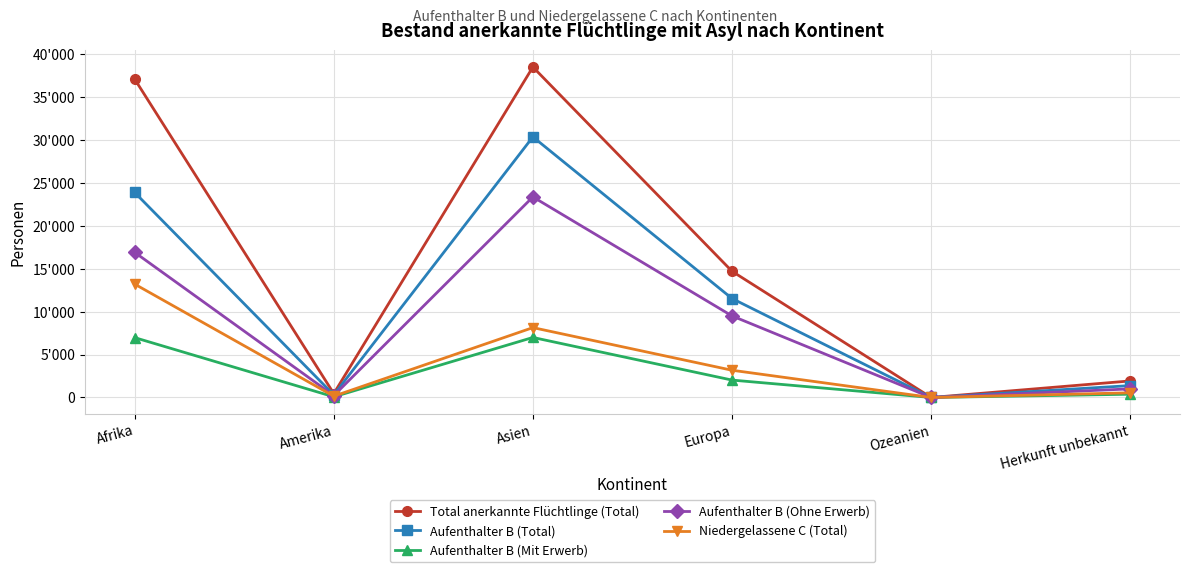

What are all the series names shown in the legend?

Total anerkannte Flüchtlinge (Total), Aufenthalter B (Total), Aufenthalter B (Mit Erwerb), Aufenthalter B (Ohne Erwerb), Niedergelassene C (Total)